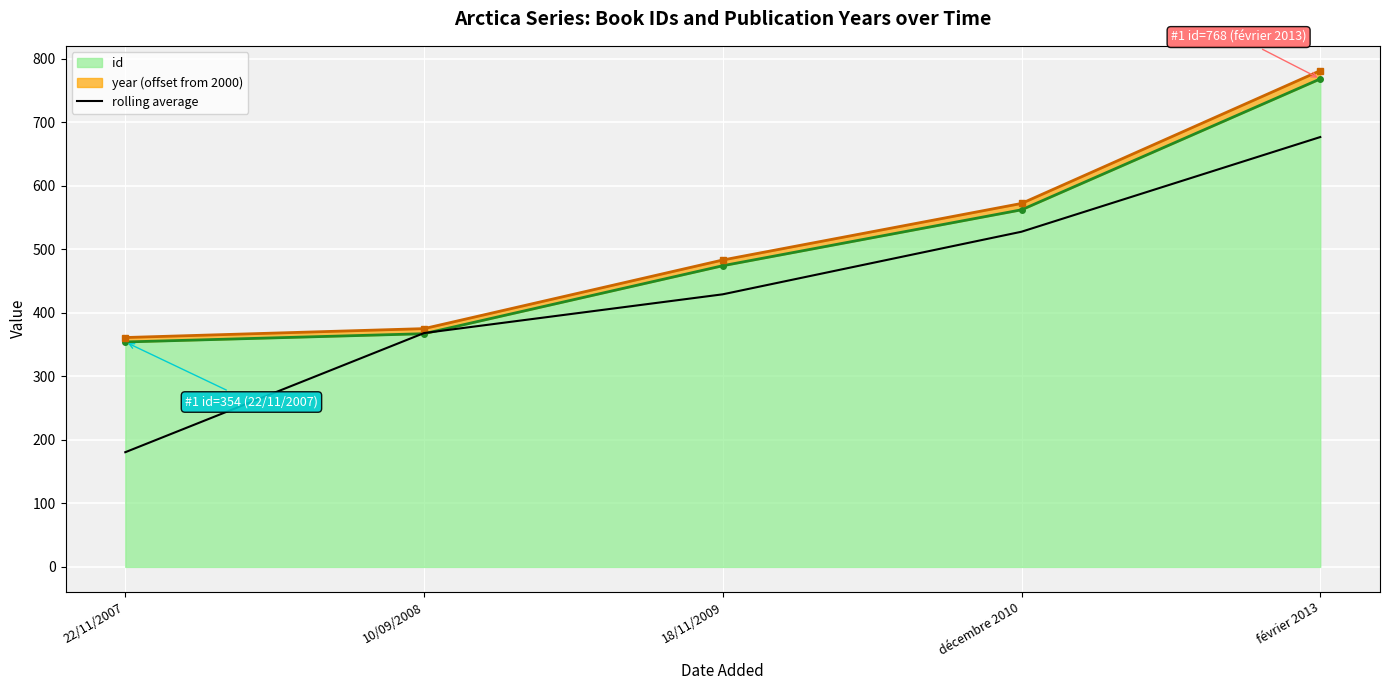

Rank the categories by value from lowest to highest.

22/11/2007, 10/09/2008, 18/11/2009, décembre 2010, février 2013